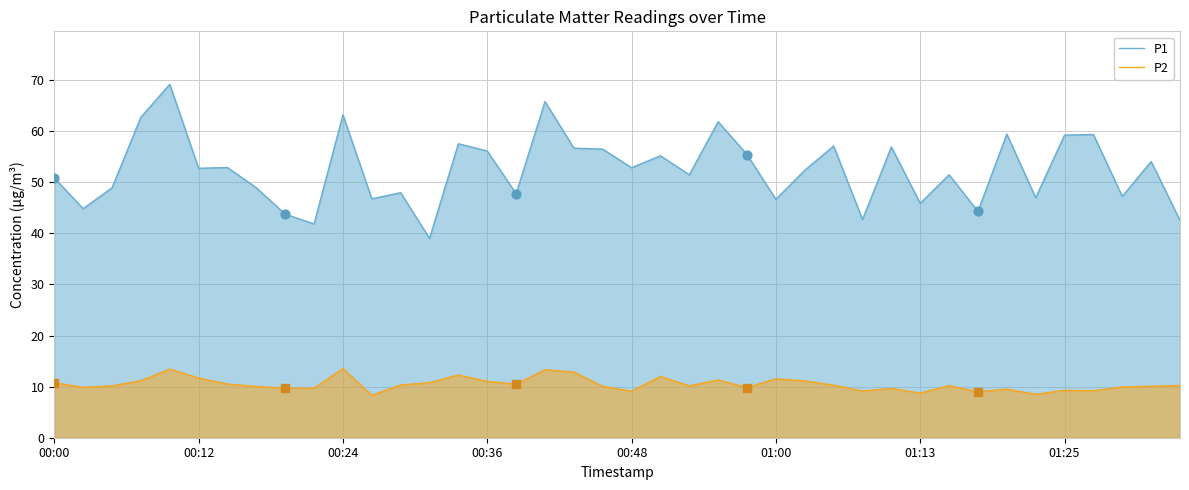

Which series has the largest total across all categories?

P1